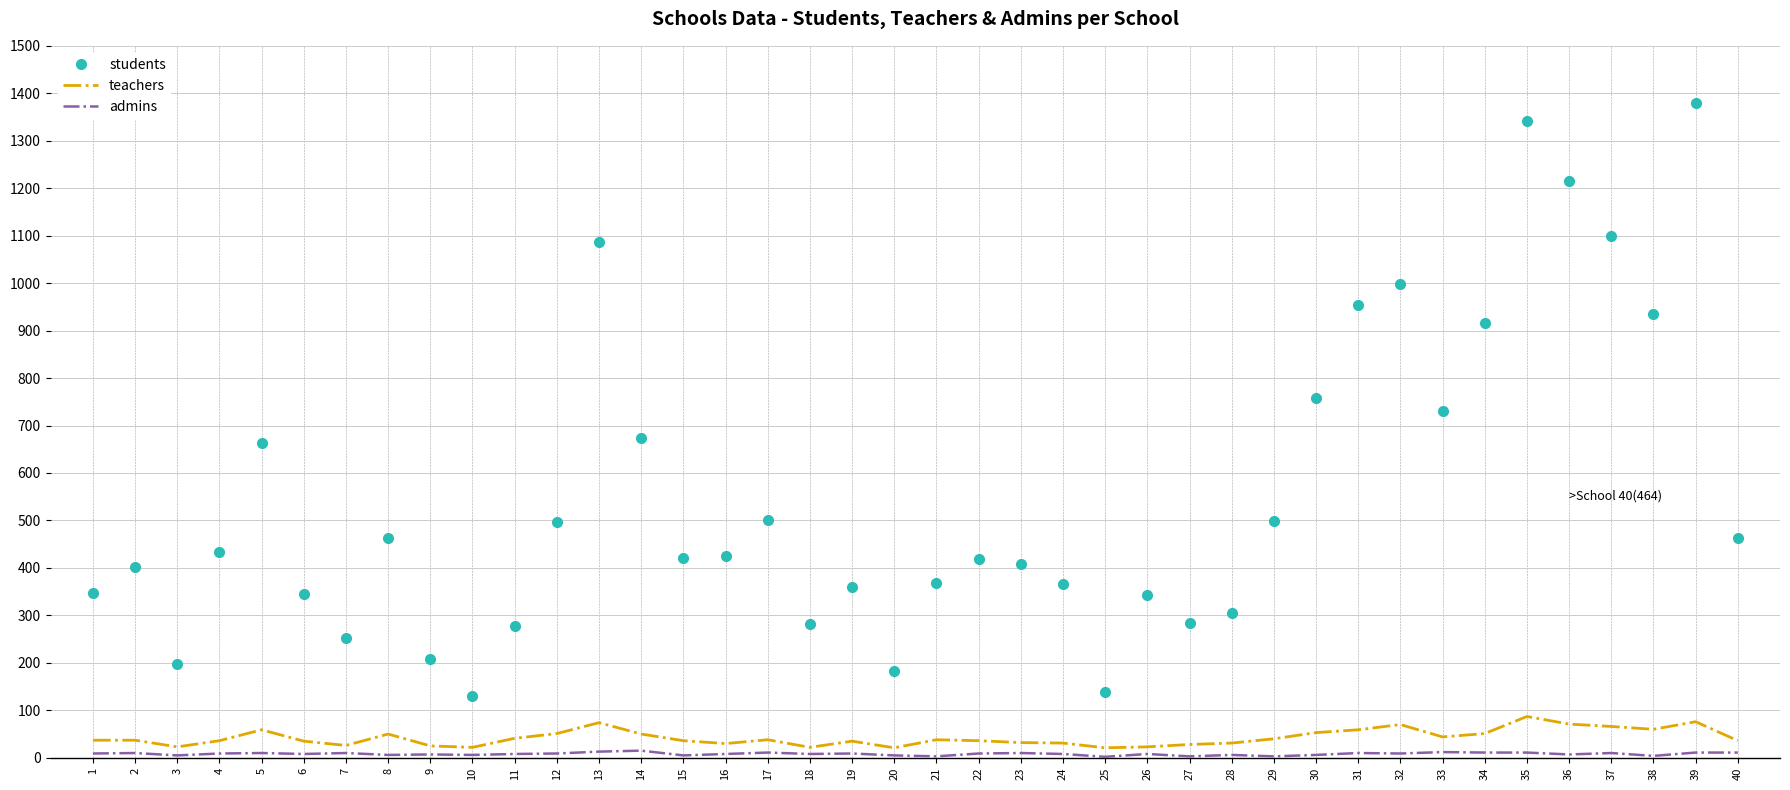

Rank the series by their maximum value, from highest to lowest.

students, teachers, admins